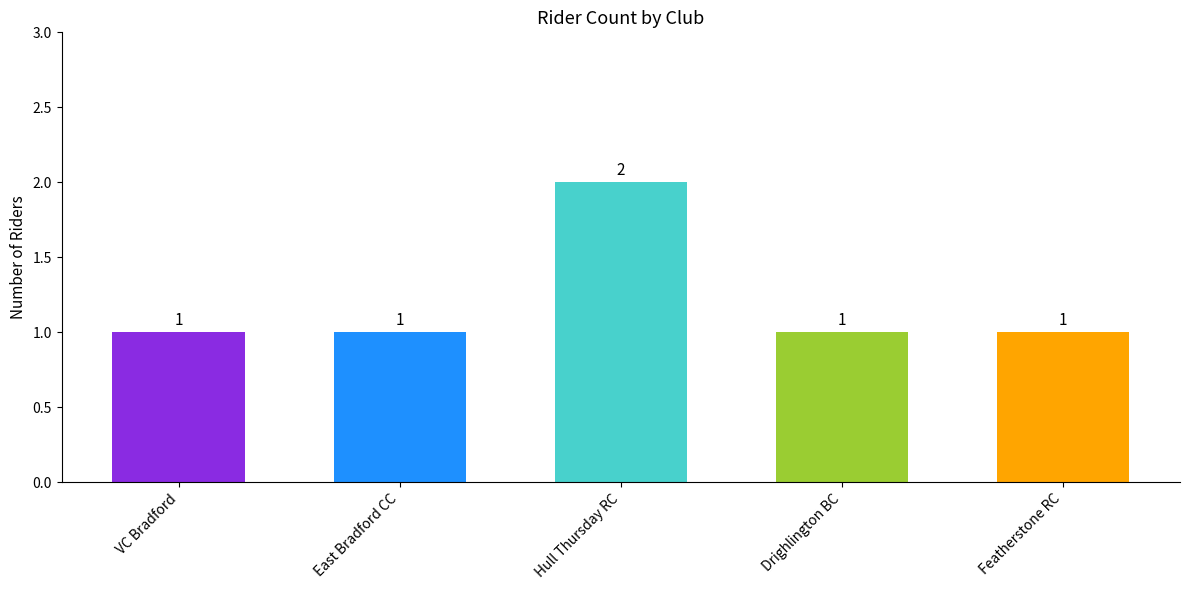

Reading left to right, what are all the values shown in this chart?

1	1	2	1	1